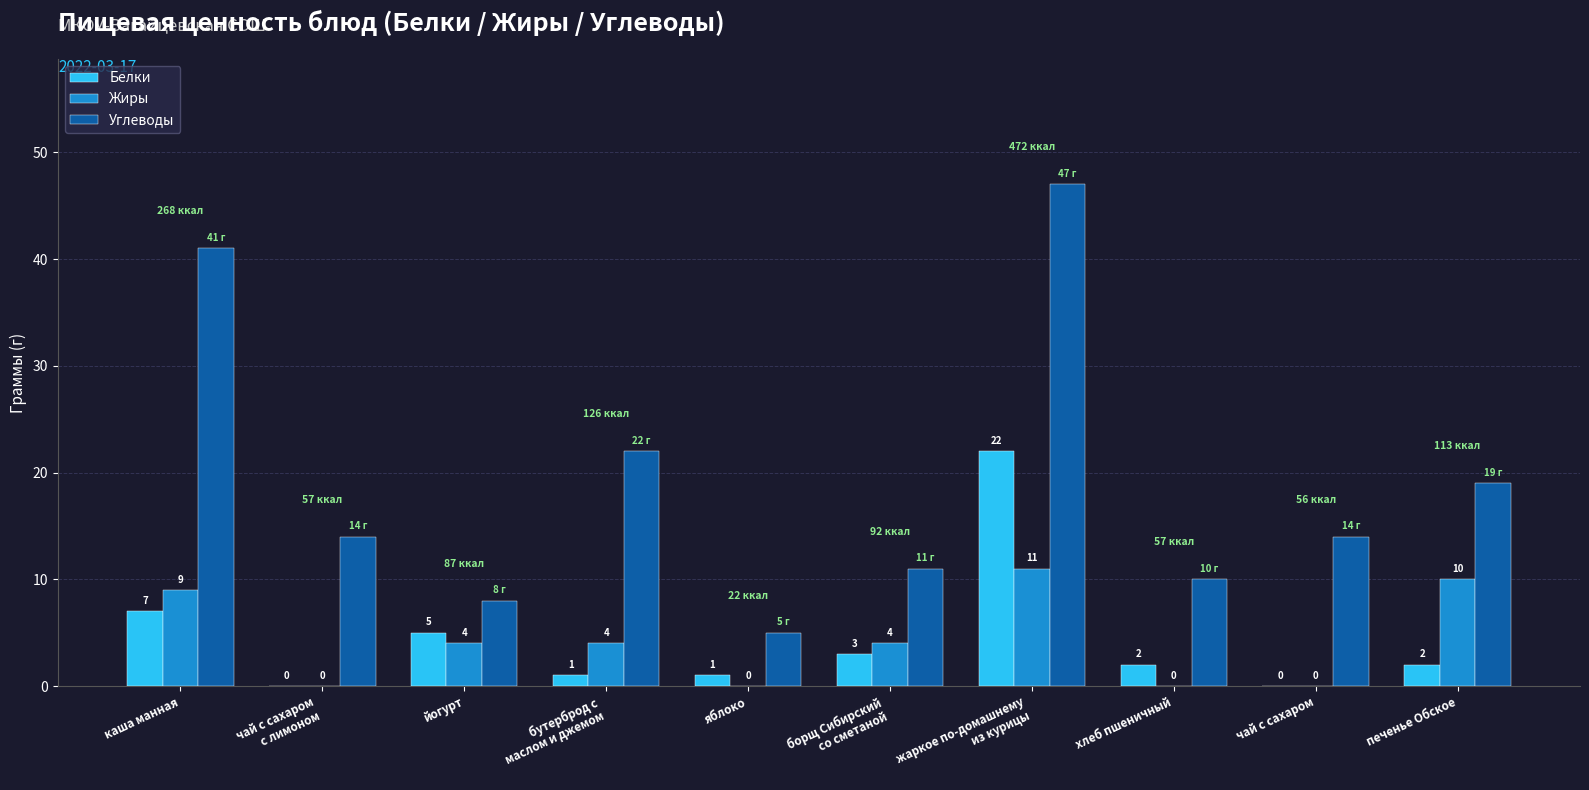

The Белки series shows 22 at жаркое по-домашнему
из курицы. True or false?

True